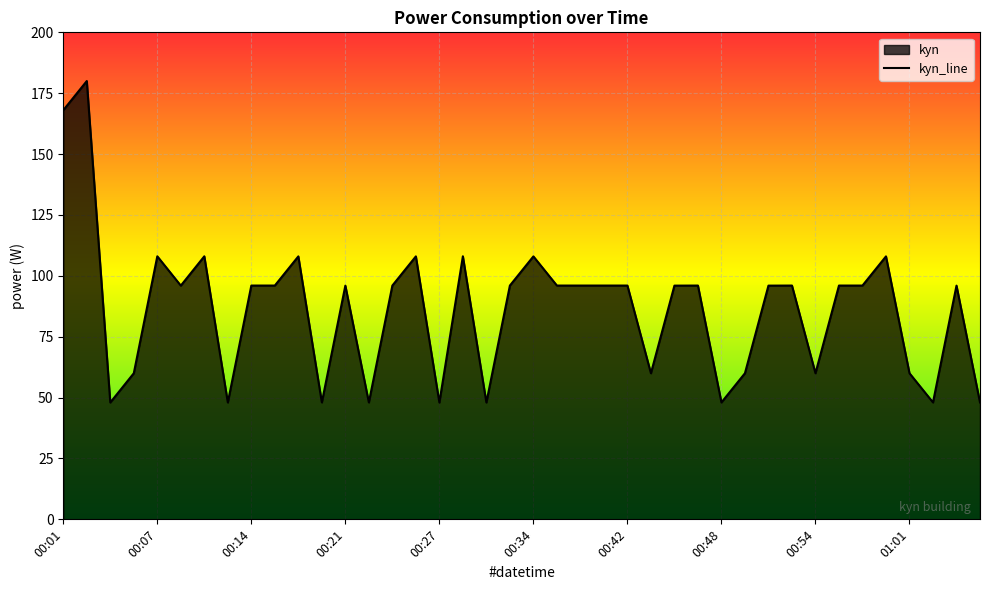

At which label does the data first exceed 96?

00:01